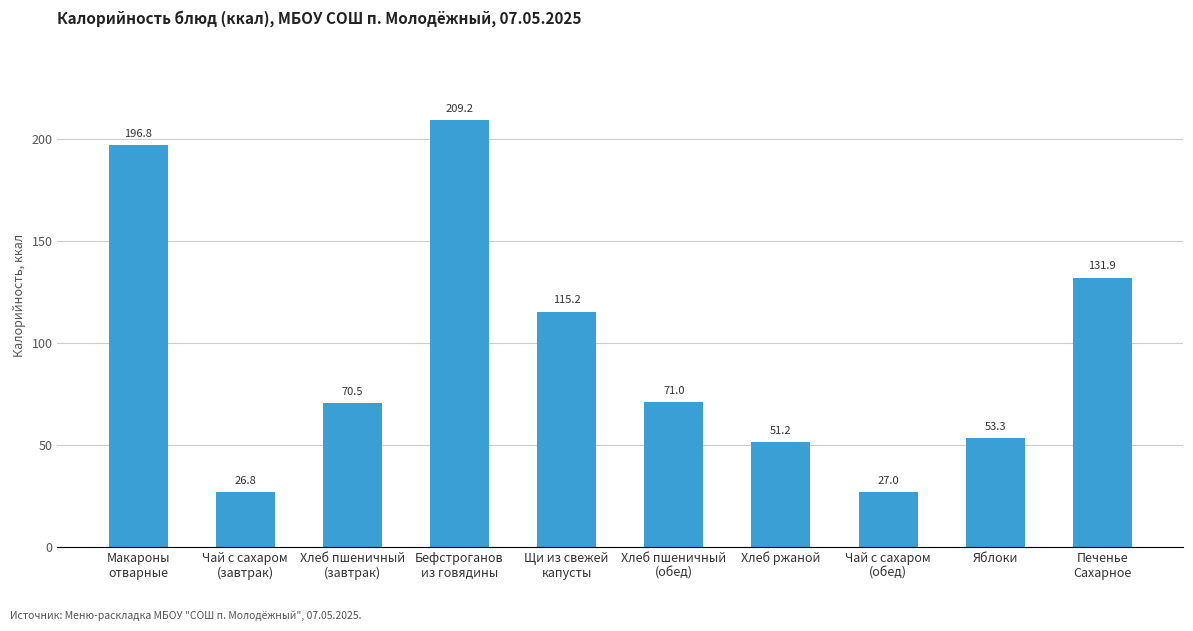

What is the value of the 7th bar from the left?

51.2